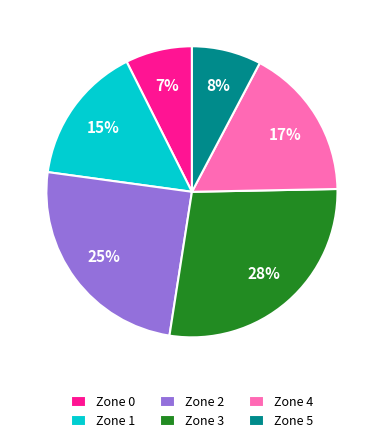

To the nearest percent, what is the difference between the Zone 3 and Zone 2 slice percentages?

3%